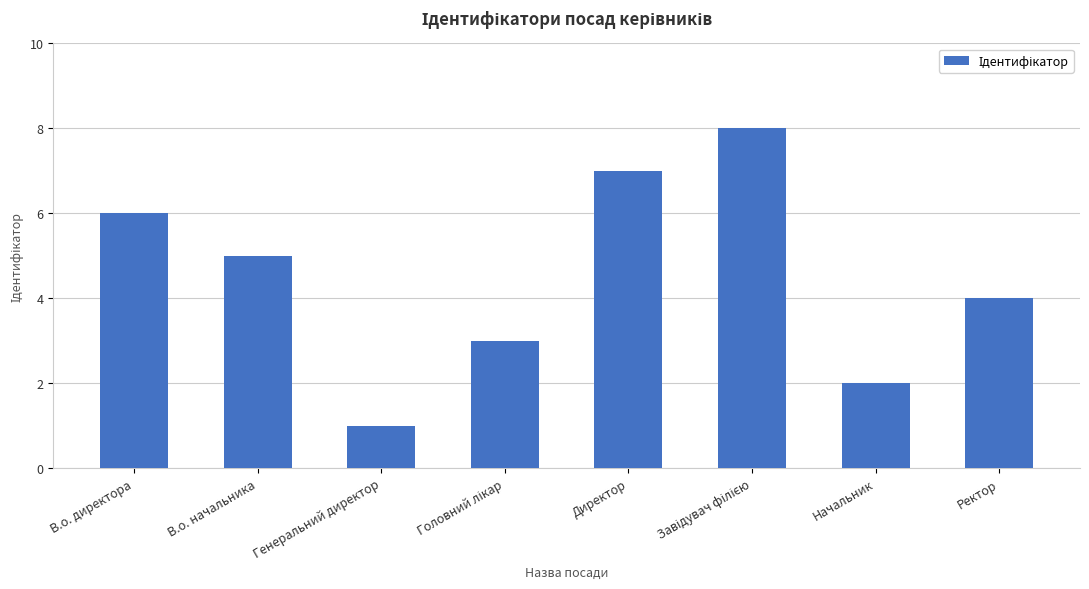

At which label does the data first exceed 5?

В.о. директора